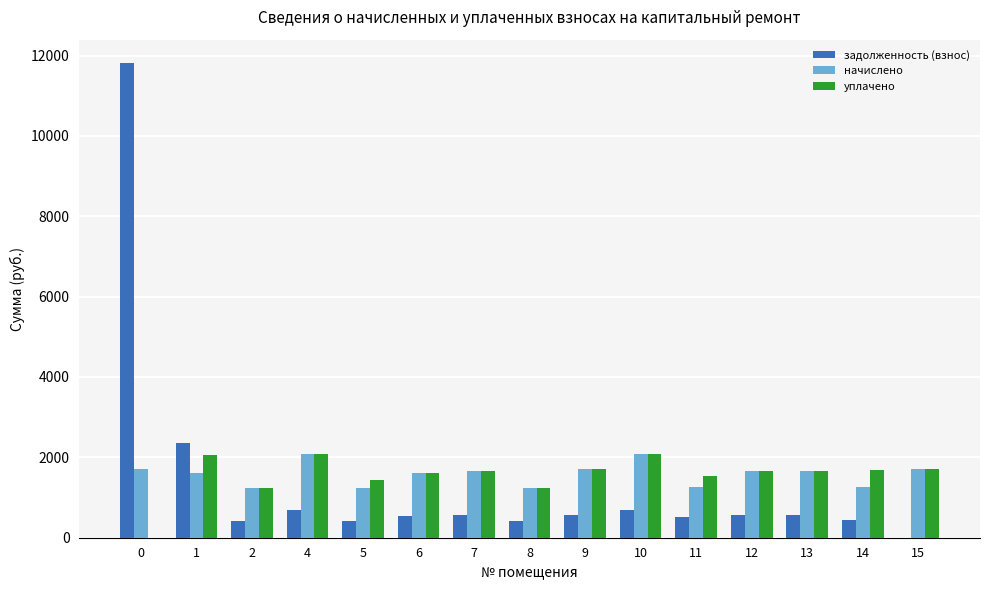

What is the total value across all series at 13?

3877.6